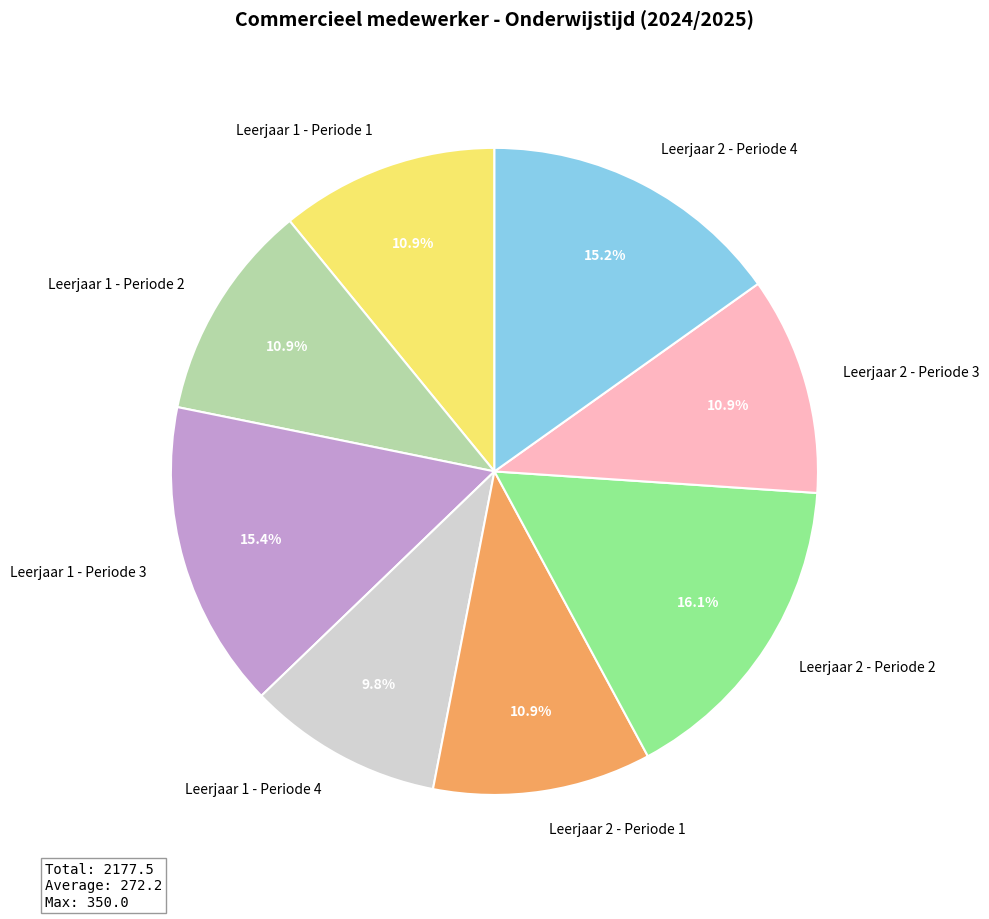

To the nearest percent, what is the difference between the largest and smallest slice percentages?

6%